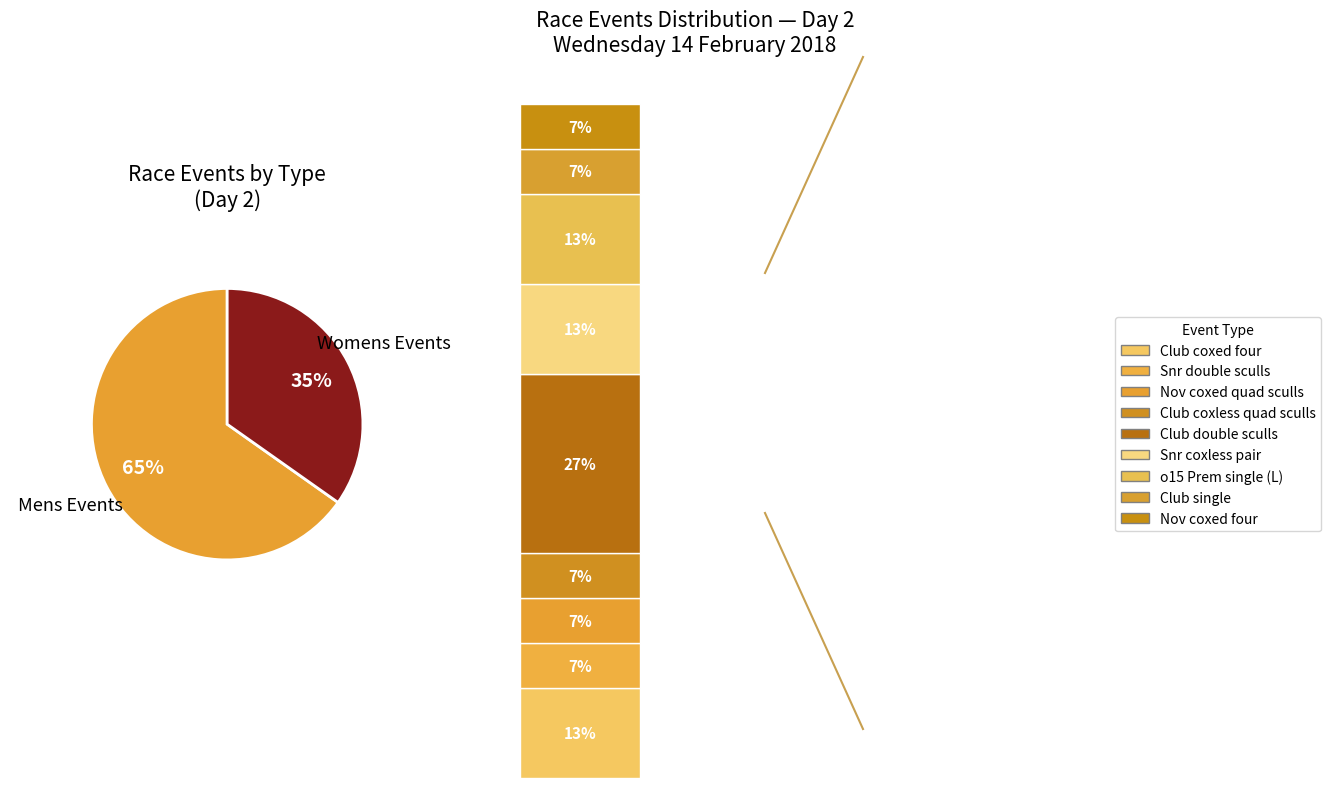

Does Womens Club coxed eight account for over 50% of the chart?

No